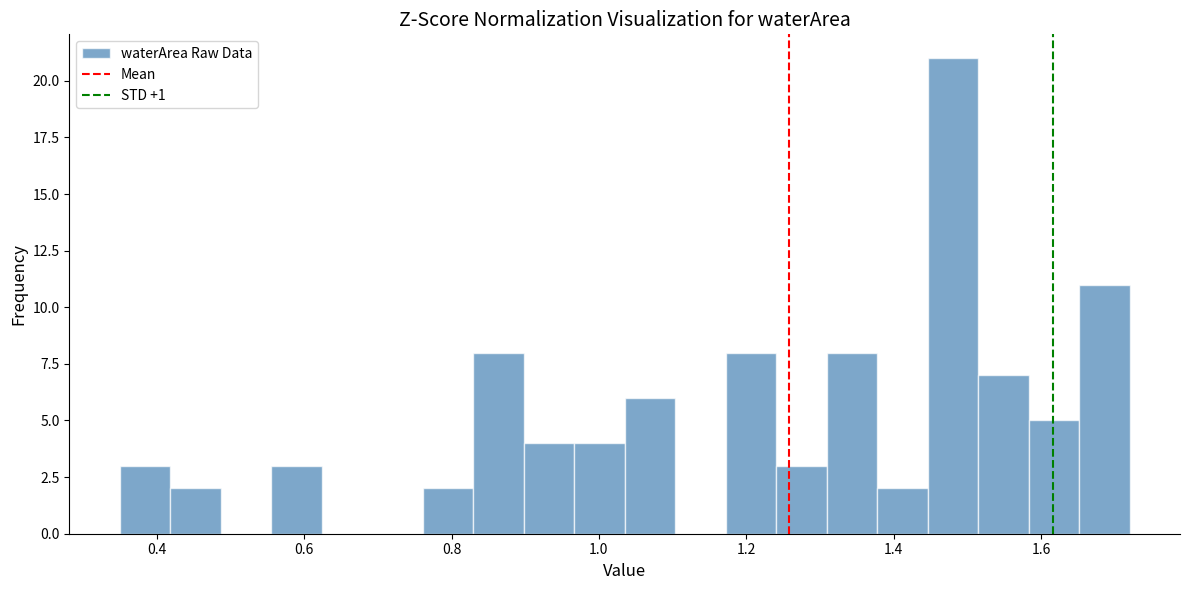

Read against the x-axis, roughly where is the centre of the tallest bar?

1.48